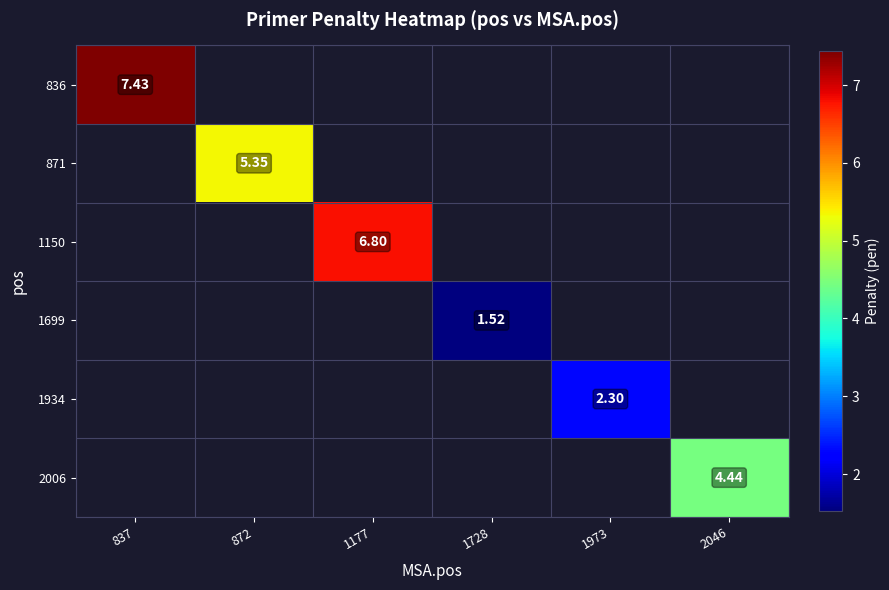

Which series has the widest spread of values?

836